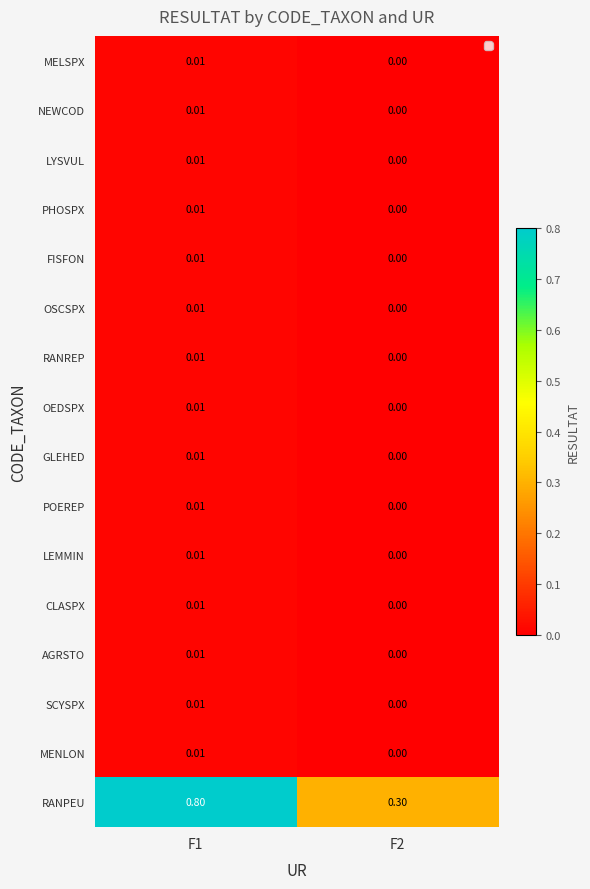

Is the value of POEREP at F2 greater than the value of CLASPX at F1?

No